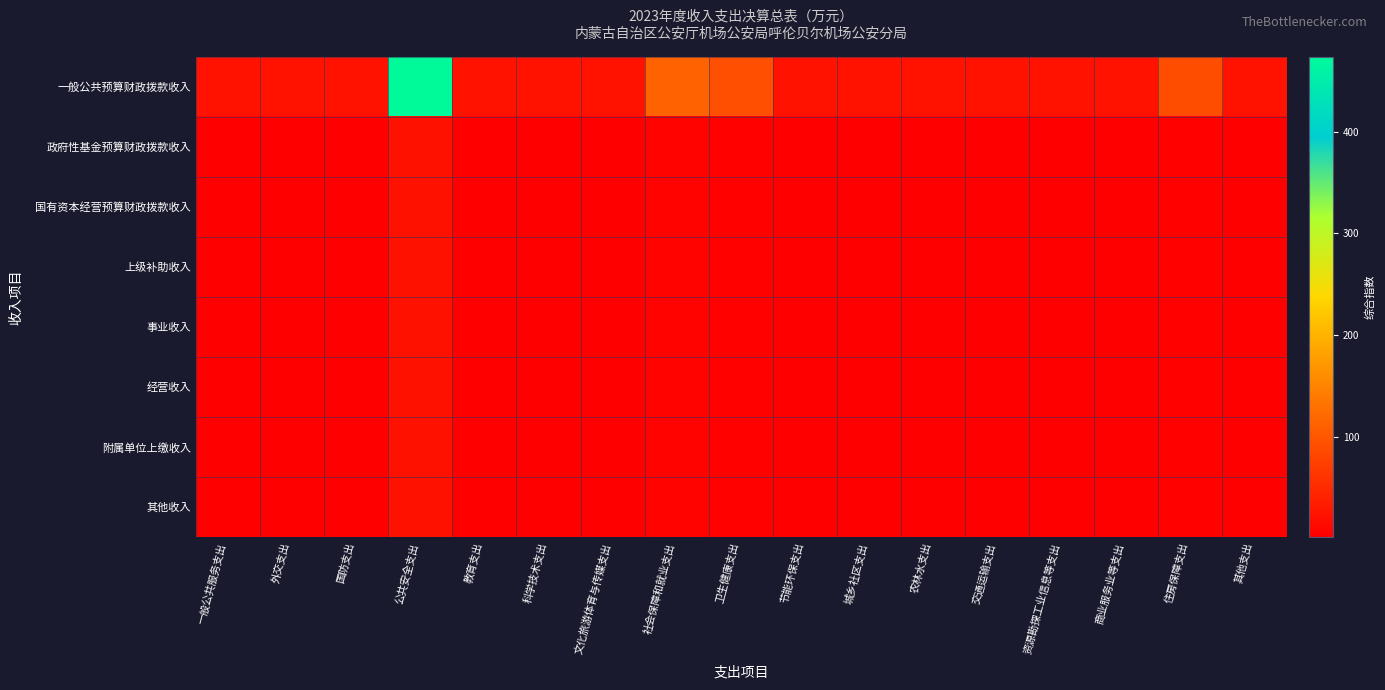

What is the greatest value displayed?

473.9